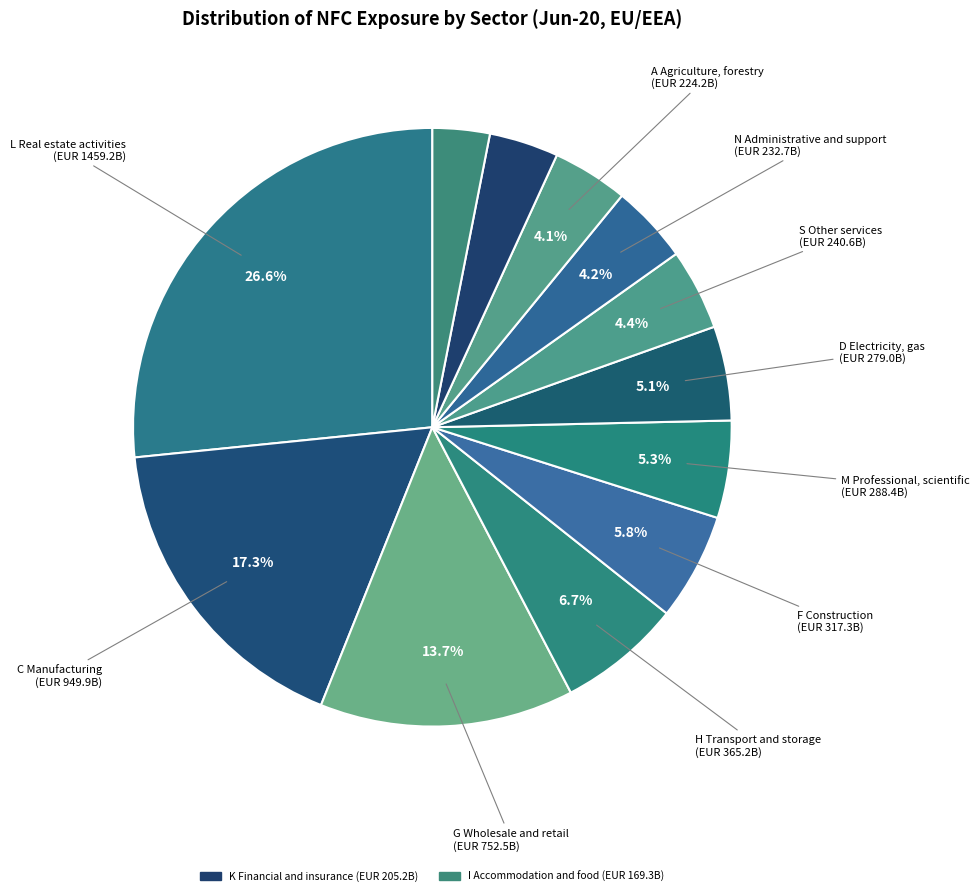

Is there any slice that represents more than half of the pie?

No